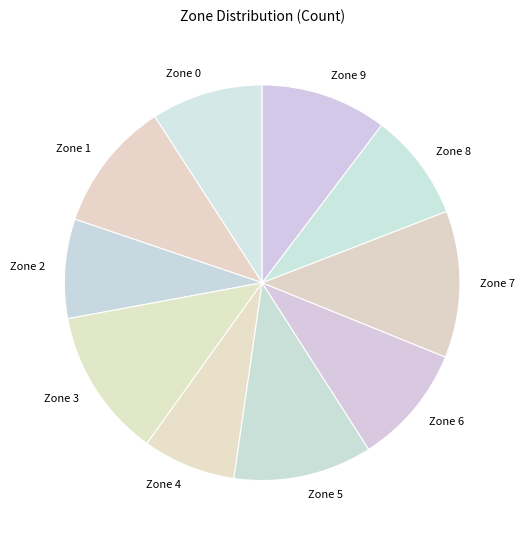

Is it true that Zone 5 is 1% of the pie?

False